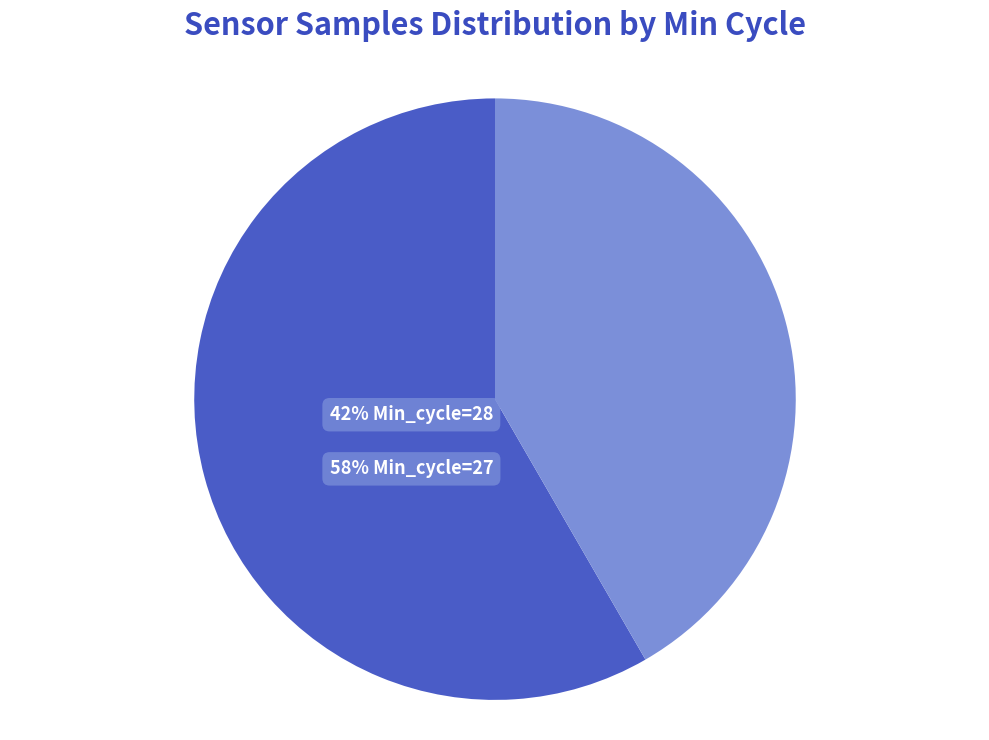

Does any single category account for the majority?

Yes